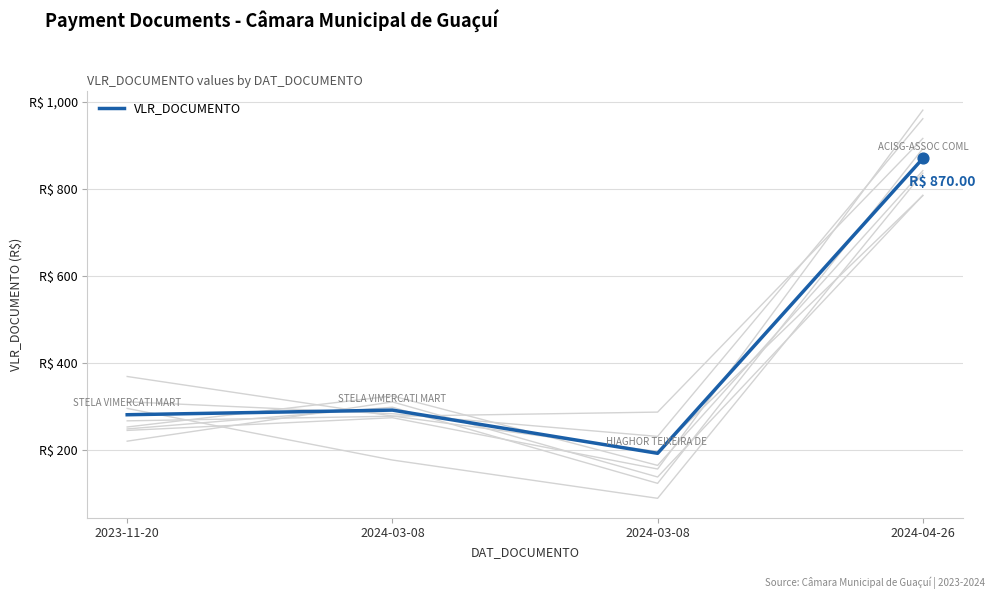

Approximately how many times larger is the value at 2024-03-08 compared to 2023-11-20?

0.7